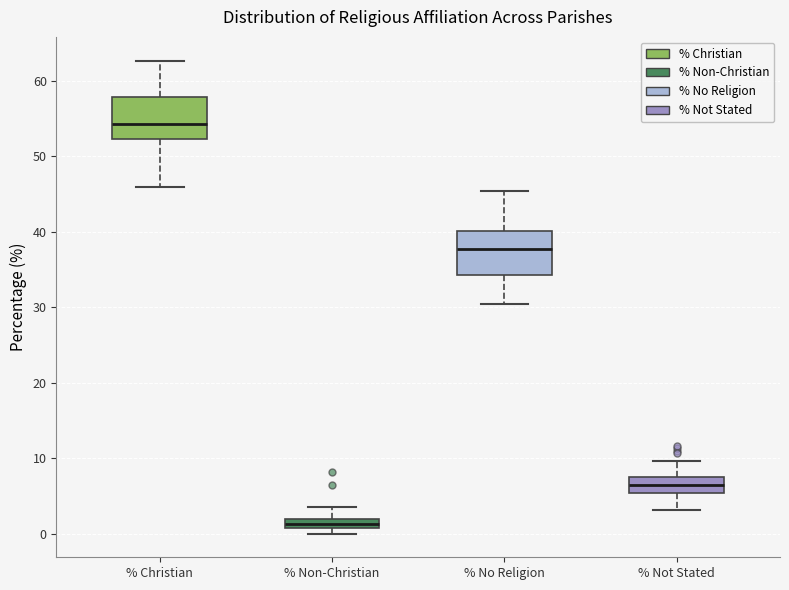

Which box has the highest median line?

% Christian